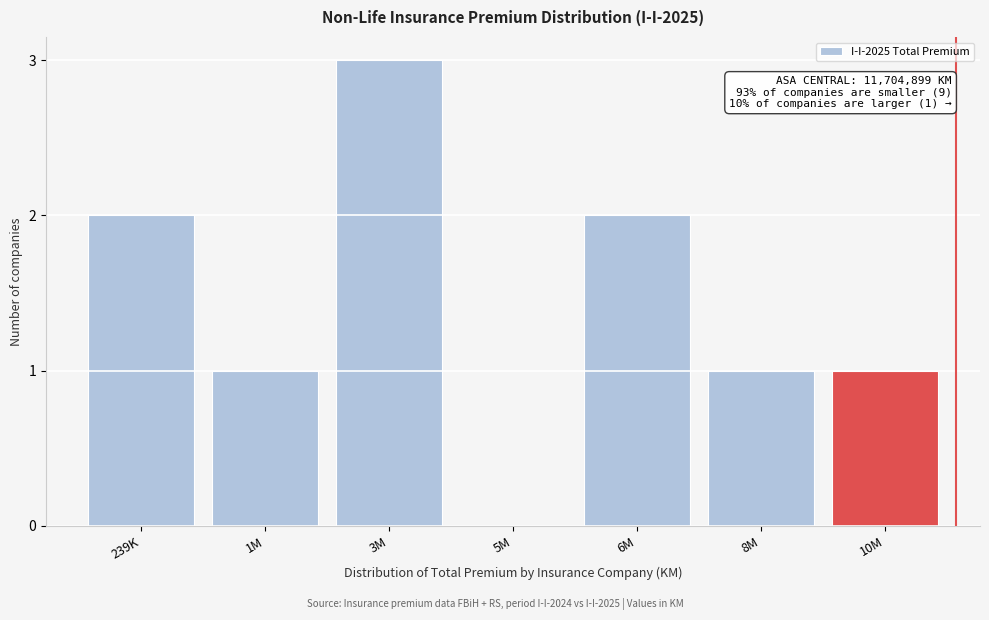

Reading right to left, transcribe all the data shown in this chart.

10M=1	8M=1	6M=2	5M=0	3M=3	1M=1	239K=2